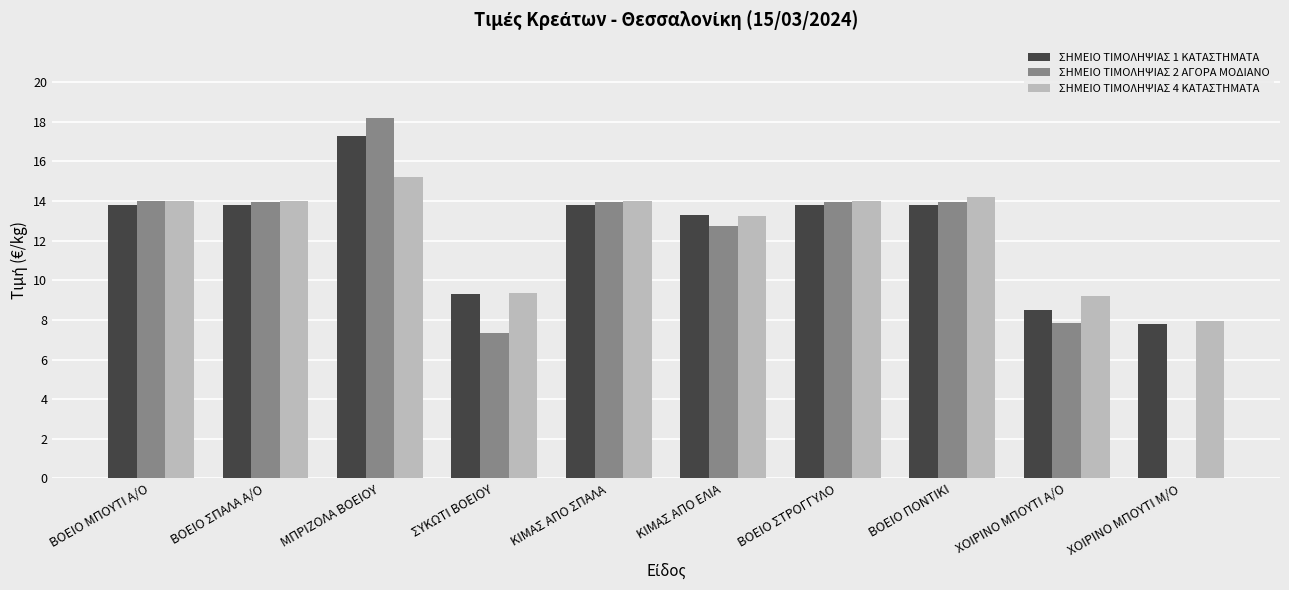

What is the maximum value shown in the chart?

18.2